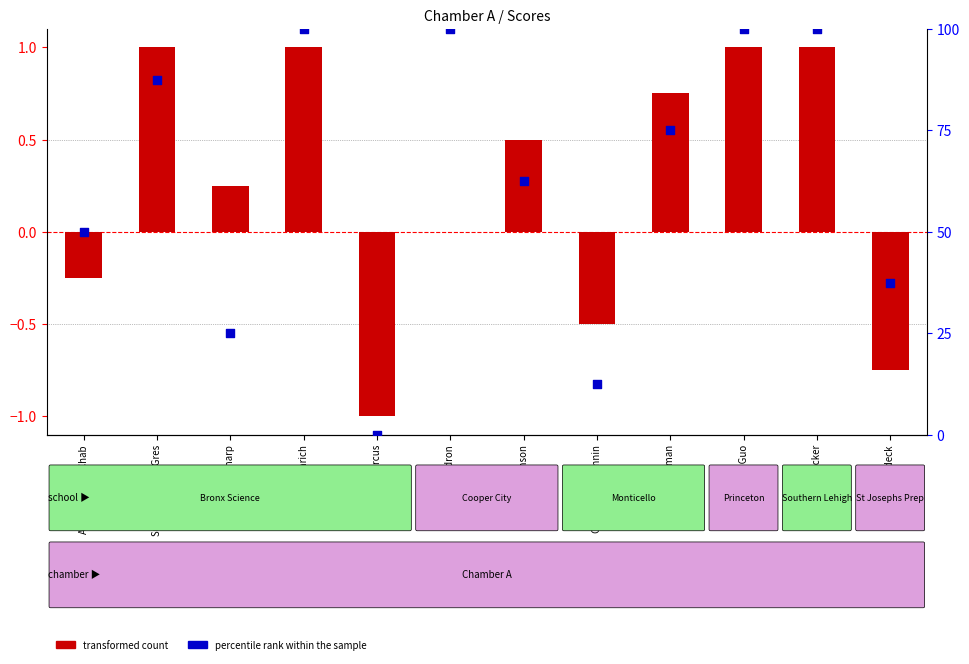

Which series contains the highest Y value?

percentile rank within the sample